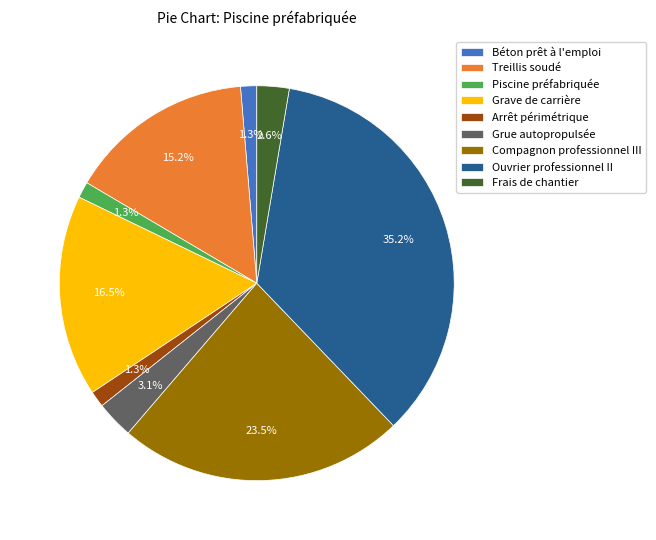

Between Grue autopropulsée and Piscine préfabriquée, which is larger?

Grue autopropulsée